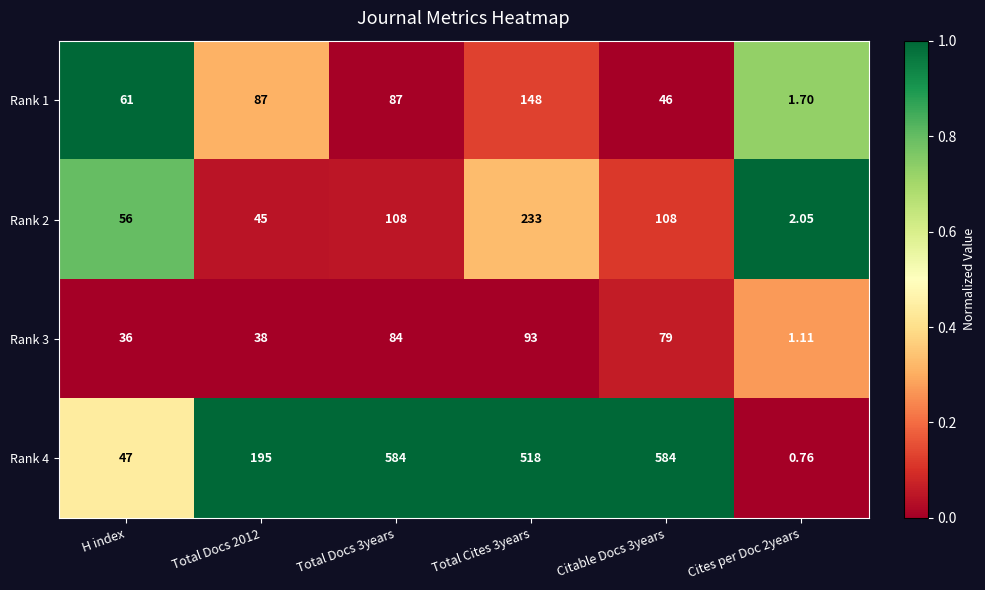

Rank the series at Total Docs 3years from lowest to highest value.

Rank 3, Rank 1, Rank 2, Rank 4